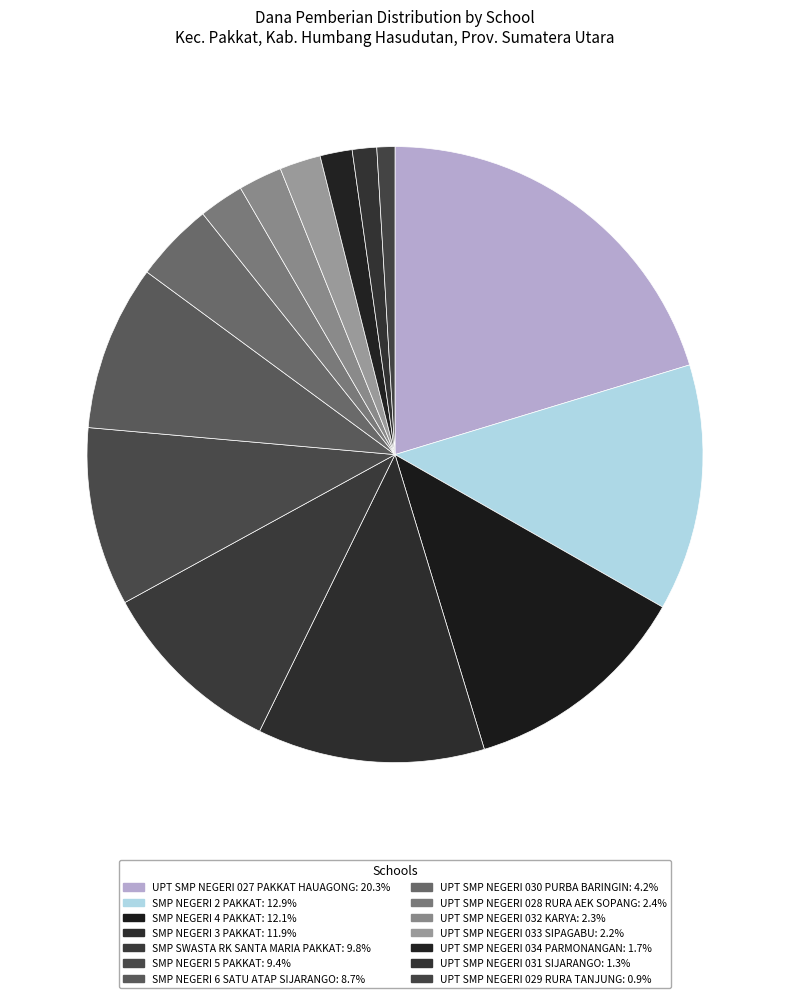

How many slices are in this pie chart?

14